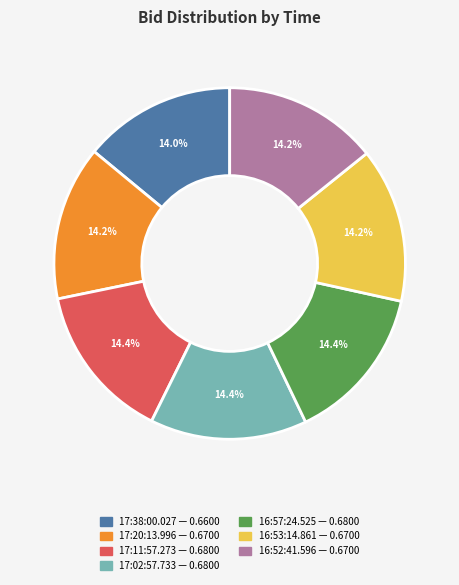

Does 16:57:24.525 account for over 50% of the chart?

No